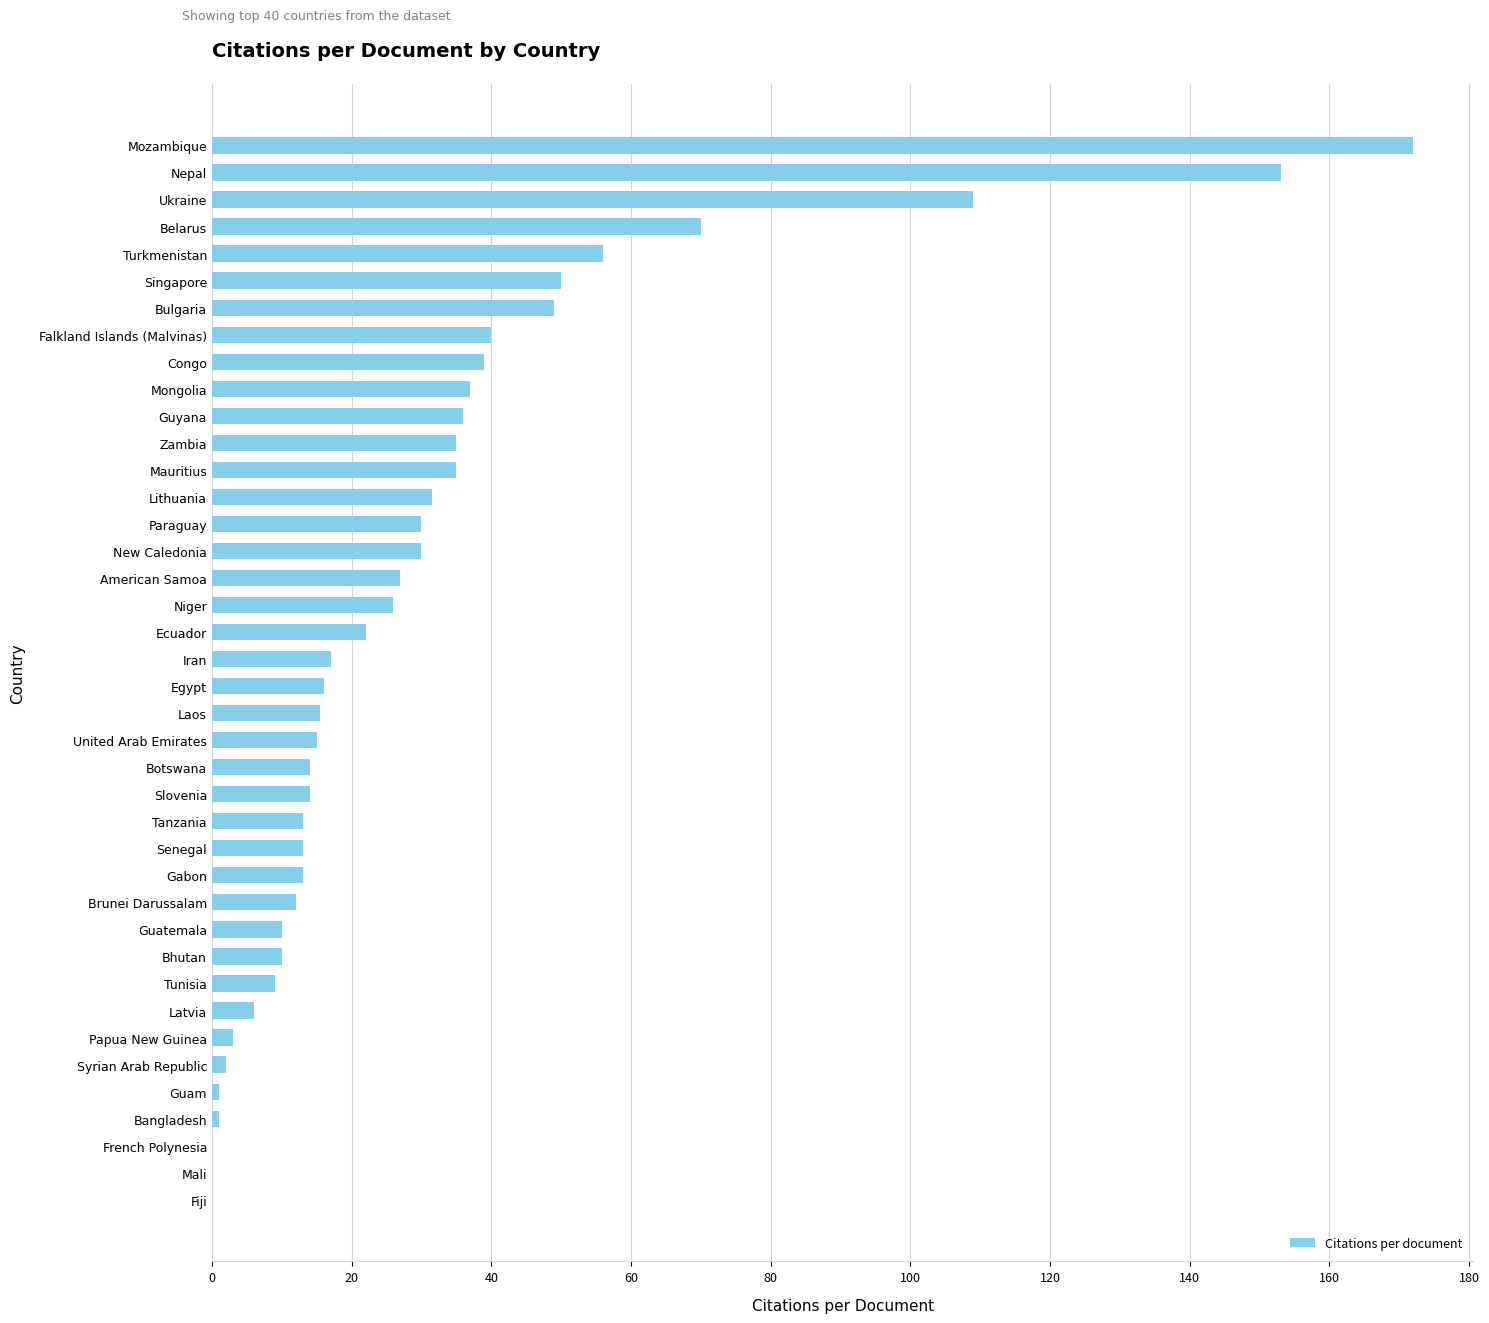

What value does the data have at Zambia?

35.0